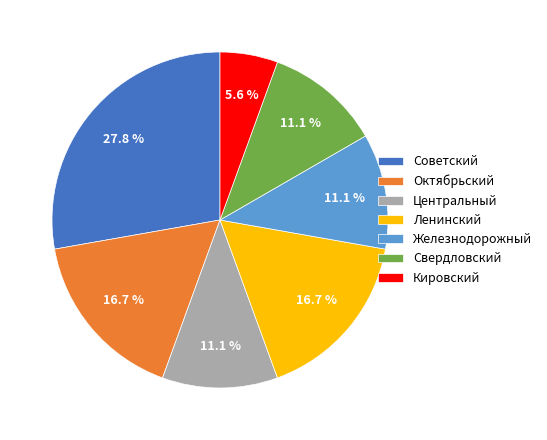

True or false: Советский accounts for 54% of the total.

False